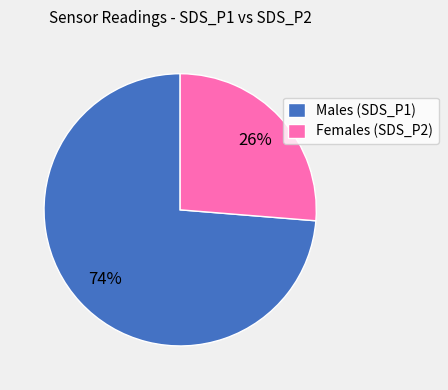

What percentage is the Females (SDS_P2) slice, to the nearest percent?

26%